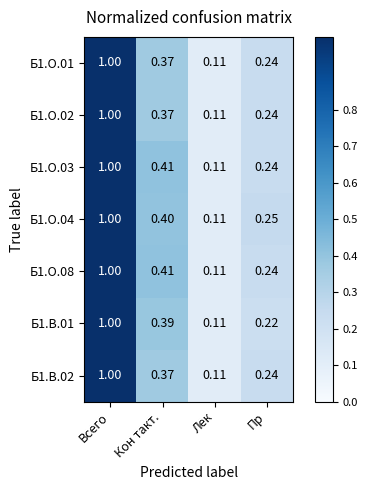

The value of Б1.О.04 at Пр is 0.2. True or false?

True